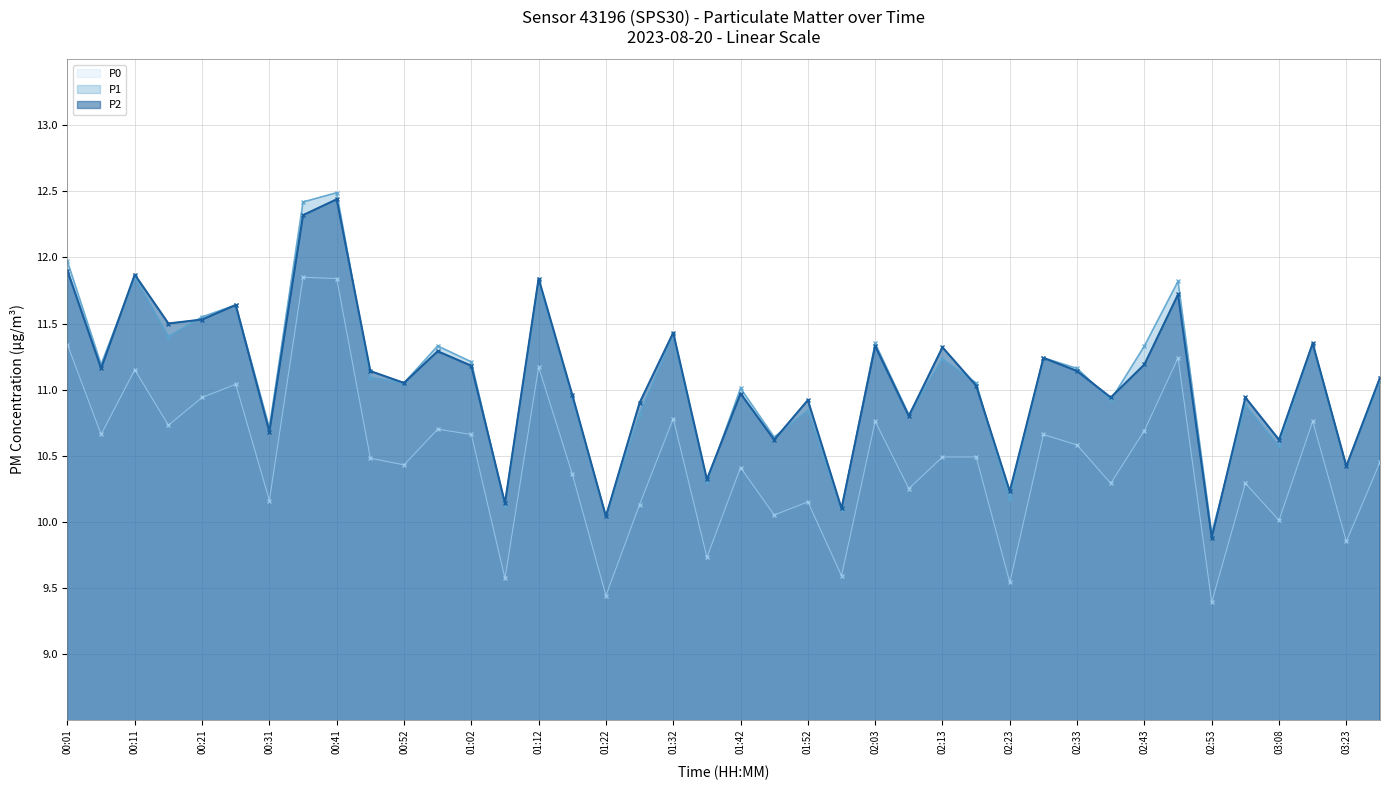

How many data points in P2 are less than 11?

17